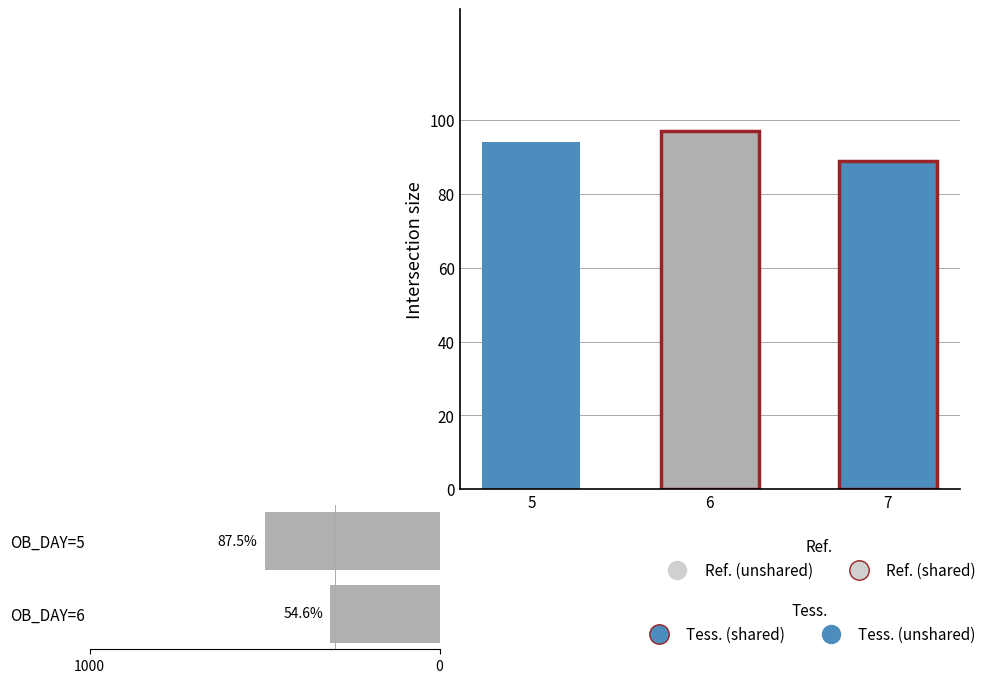

Count the values in the range 312 to 500.

2